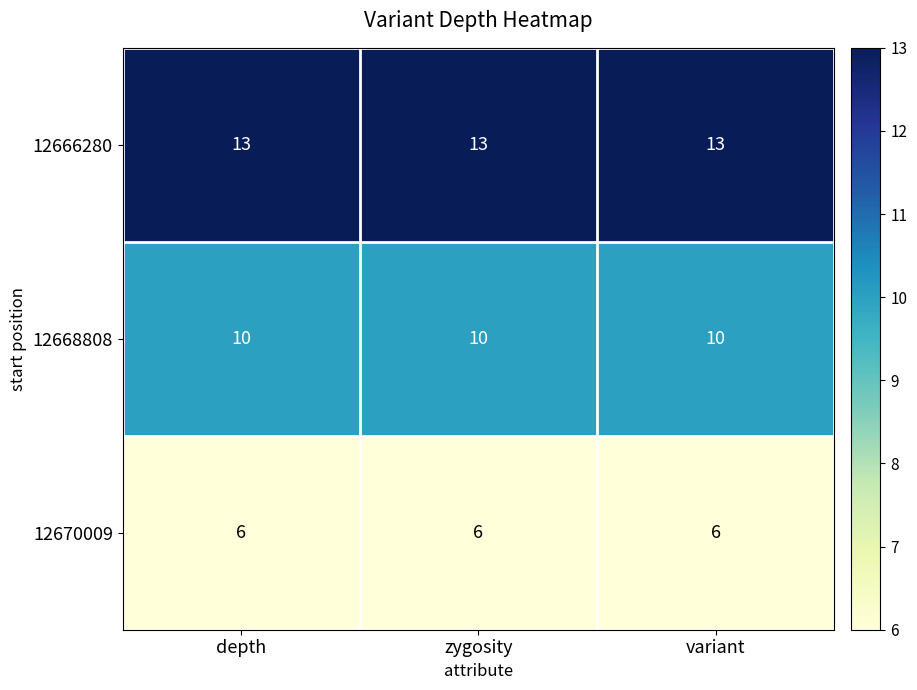

At how many categories does at least one series exceed 11?

3